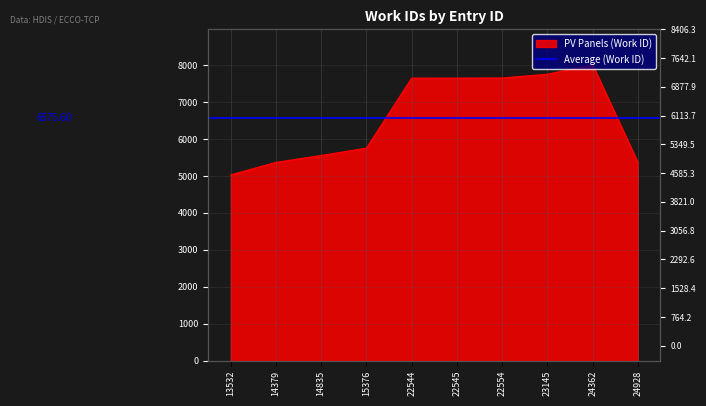

Which category has the lowest value across all series?

13532